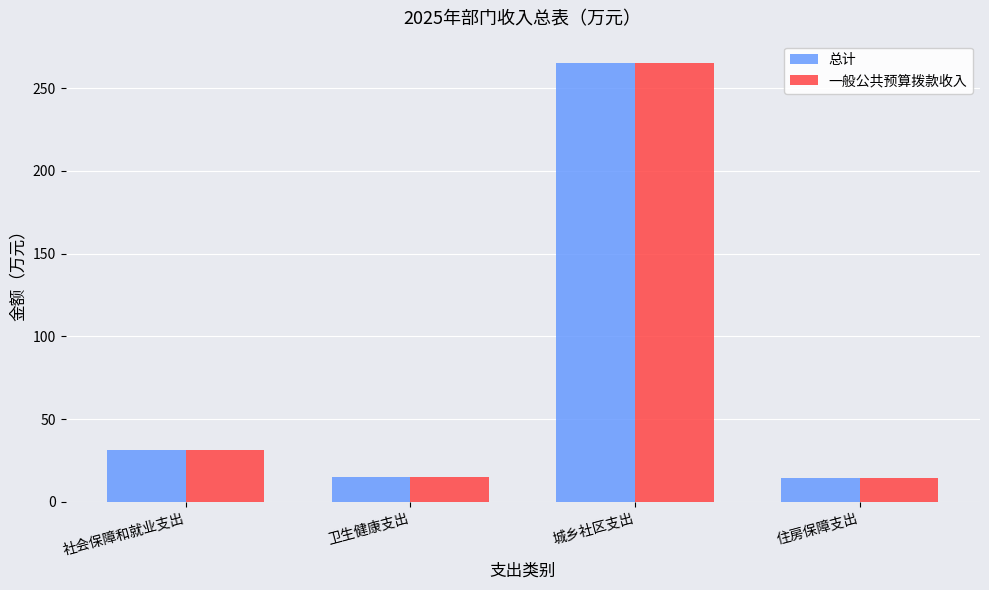

What are all the series names shown in the legend?

总计, 一般公共预算拨款收入